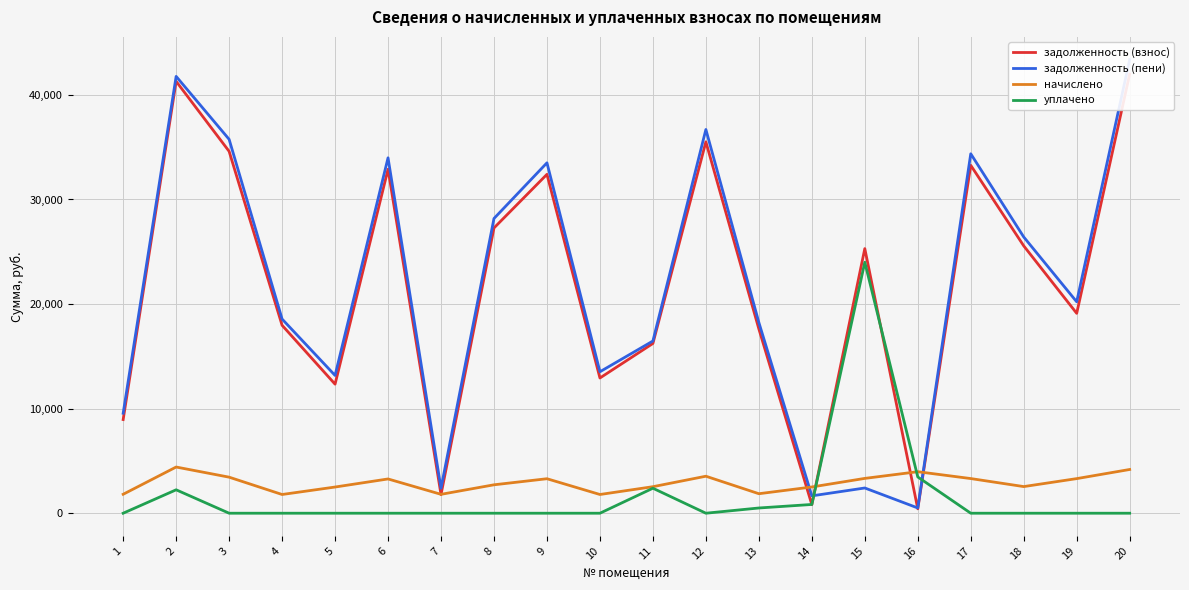

Reading right to left, extract all data points from this chart.

задолженность (взнос): 41985.0	19113.5	25565.3	33267.1	420.7	25302.6	823.7	17619.4	35513.5	16231.3	12930.5	32405.9	27276.8	1781.8	32892.7	12340.5	17970.5	34604.3	41299.4	8955.6
задолженность (пени): 43379.2	20216.4	26414.2	34371.8	502.5	2412.6	1660.2	18241.0	36692.7	16466.7	13527.3	33505.3	28182.6	2383.9	33985.0	13175.2	18567.3	35753.3	41771.7	9559.4
начислено: 4182.5	3308.7	2546.8	3314.0	3969.4	3330.0	2509.5	1864.8	3537.8	2536.1	1790.2	3298.1	2717.3	1806.2	3276.7	2504.2	1790.2	3447.2	4416.9	1811.5
уплачено: 0.0	0.0	0.0	0.0	3466.9	24000.0	836.8	500.0	0.0	2390.0	0.0	0.0	0.0	0.0	0.0	0.0	0.0	0.0	2239.0	0.0